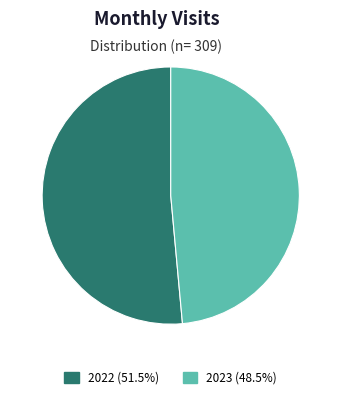

Do 2023 (48.5%) and 2022 (51.5%) together represent more than half of the pie?

Yes